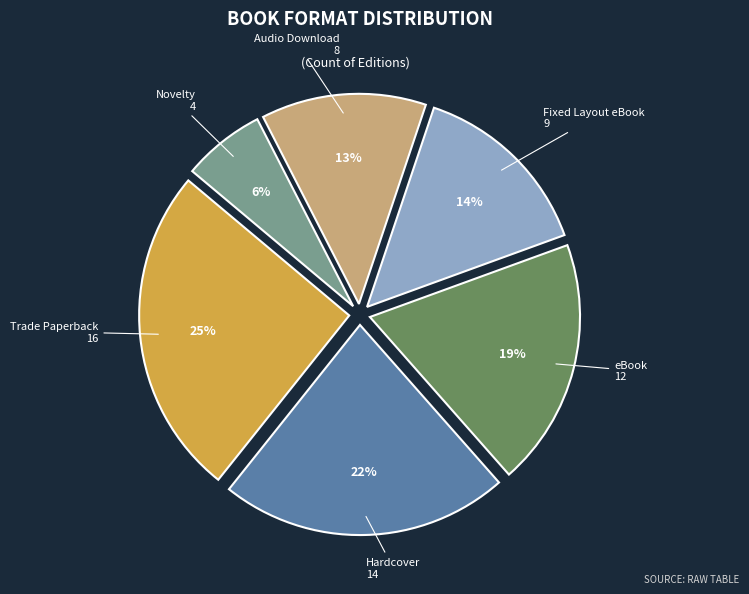

To the nearest percent, what is the average slice percentage?

17%